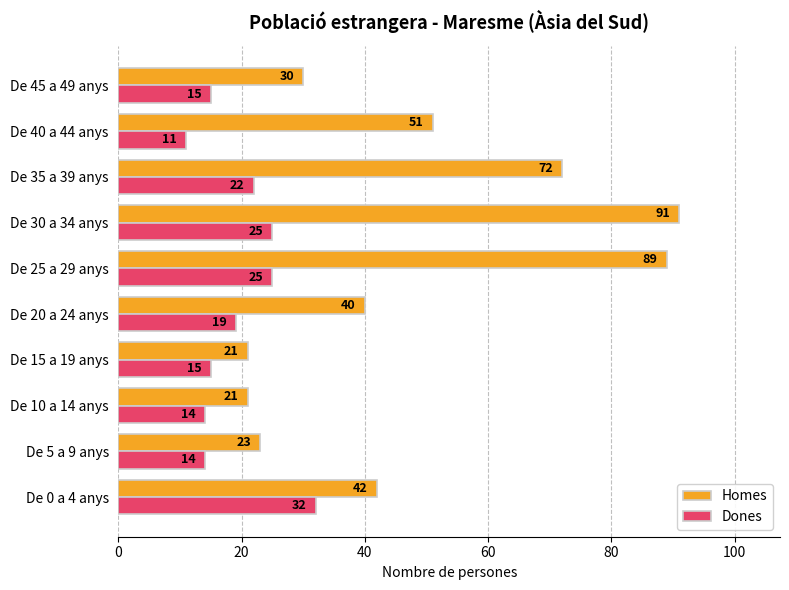

What is the total value across all series at De 10 a 14 anys?

35